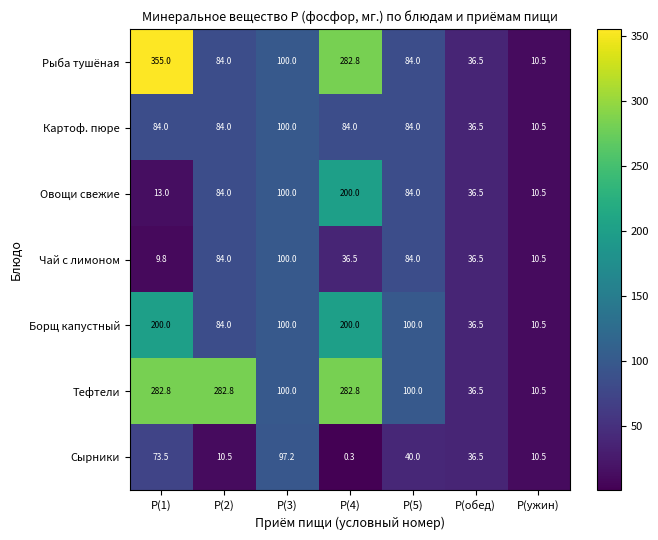

True or false: Сырники has a value of 73.5 at Р(1).

True